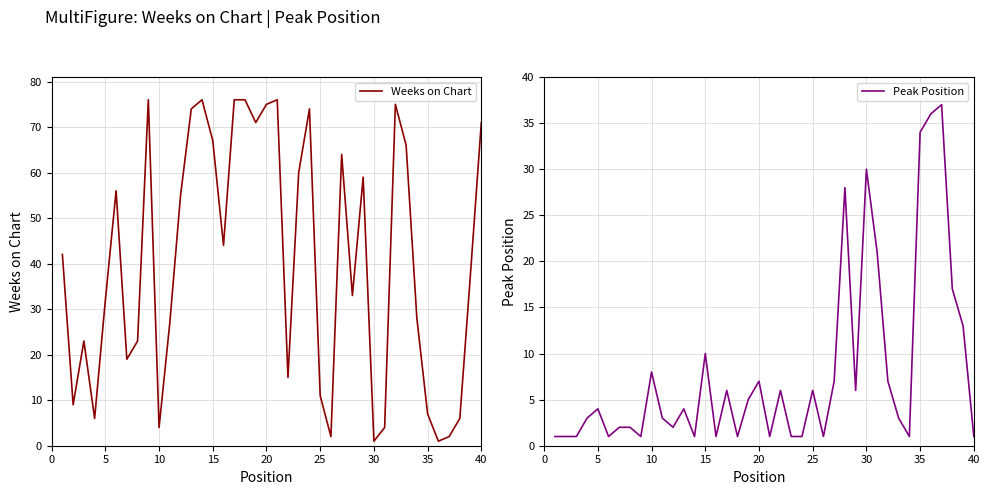

How many interior local peaks does the Peak Position series have?

11